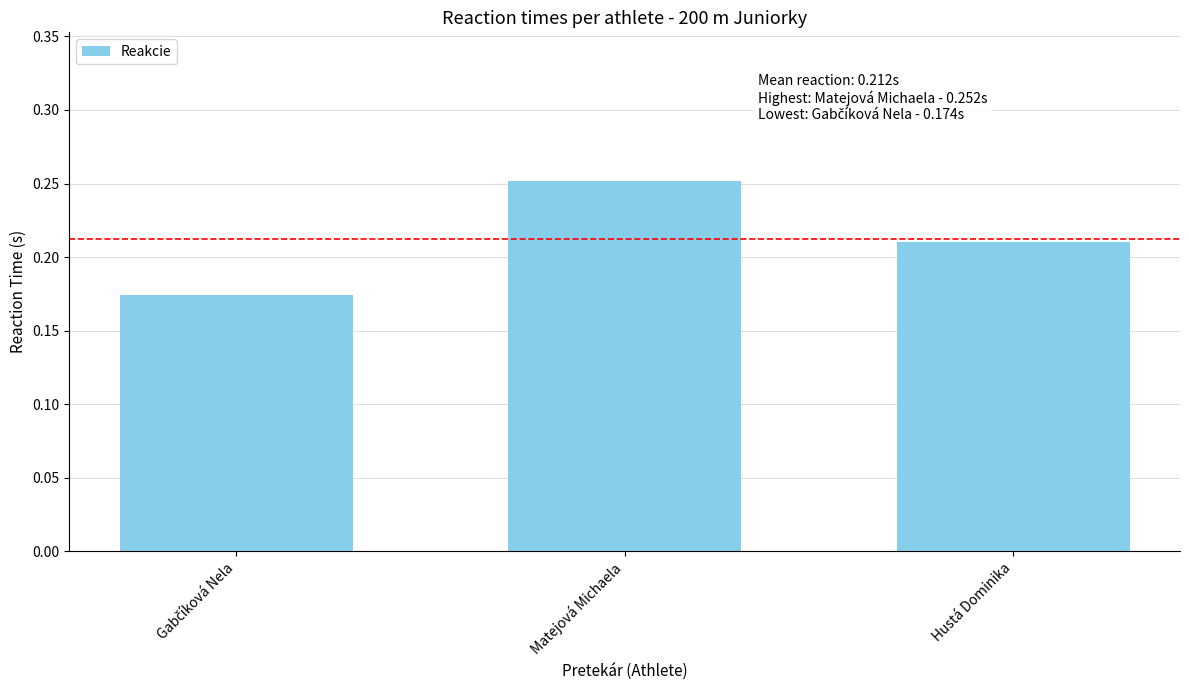

Count the values in the range 0 to 1.

3